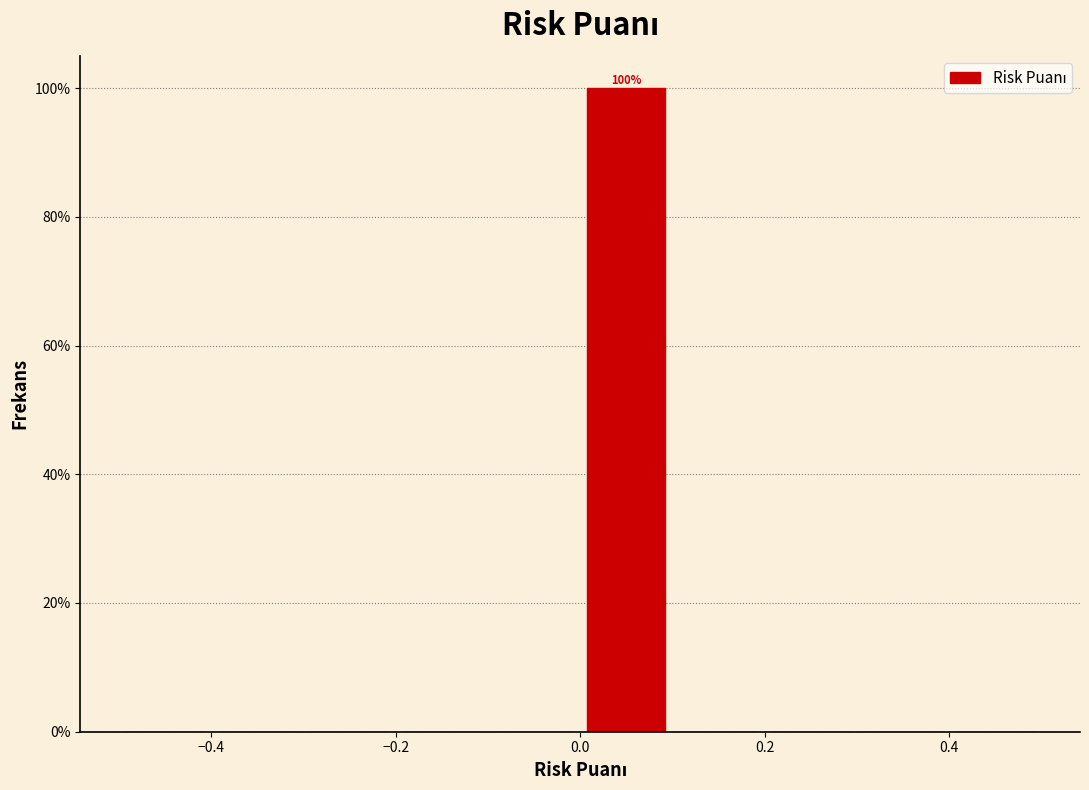

Which range on the x-axis has the tallest bar?

0.0 to 0.1